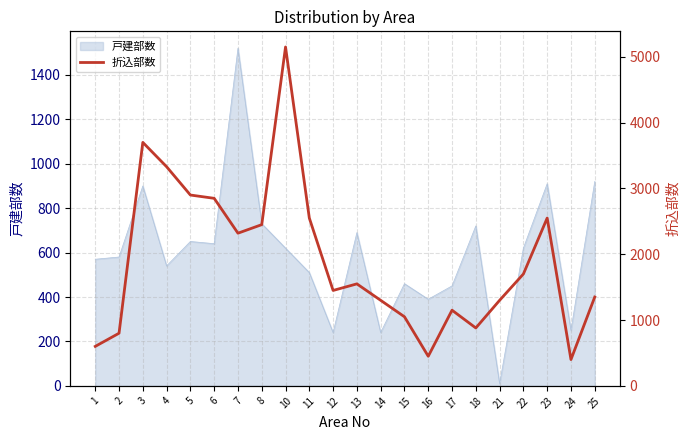

Where is the first local maximum?

3